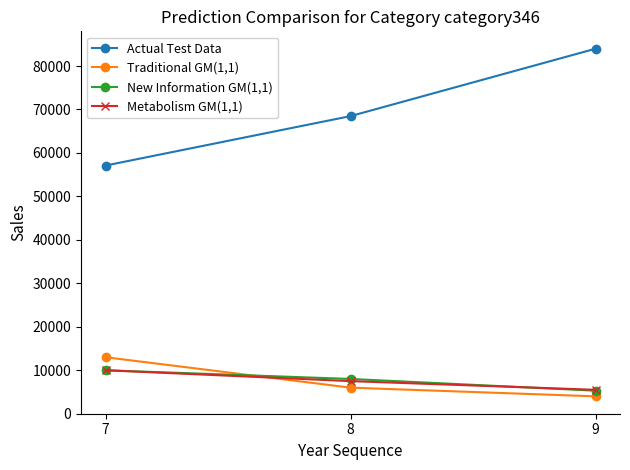

What is the value of the Actual Test Data point at the 3rd from the left?

83980